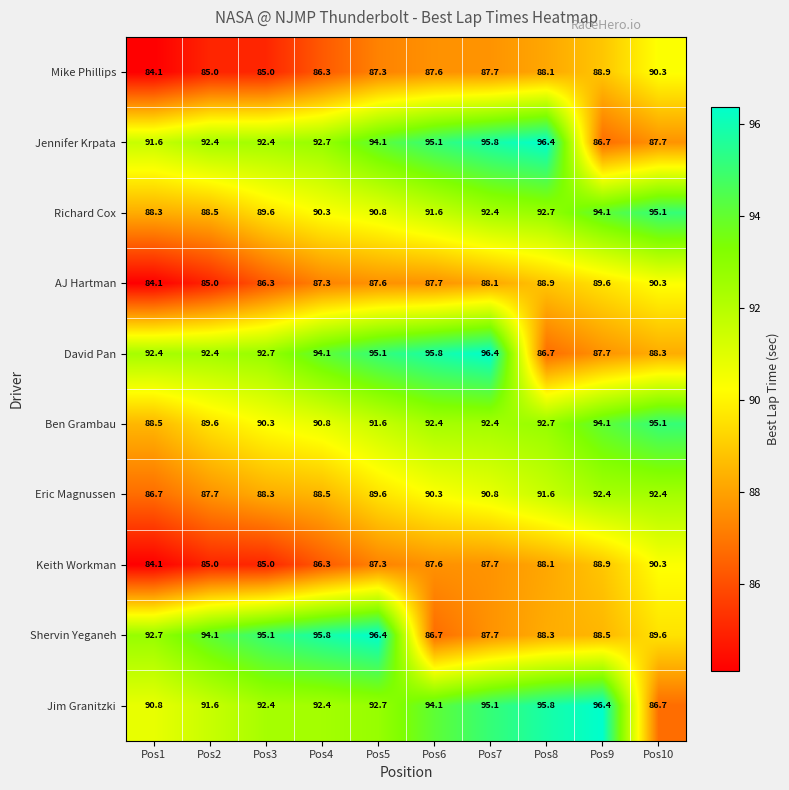

Which series changed the most between Pos7 and Pos8?

David Pan